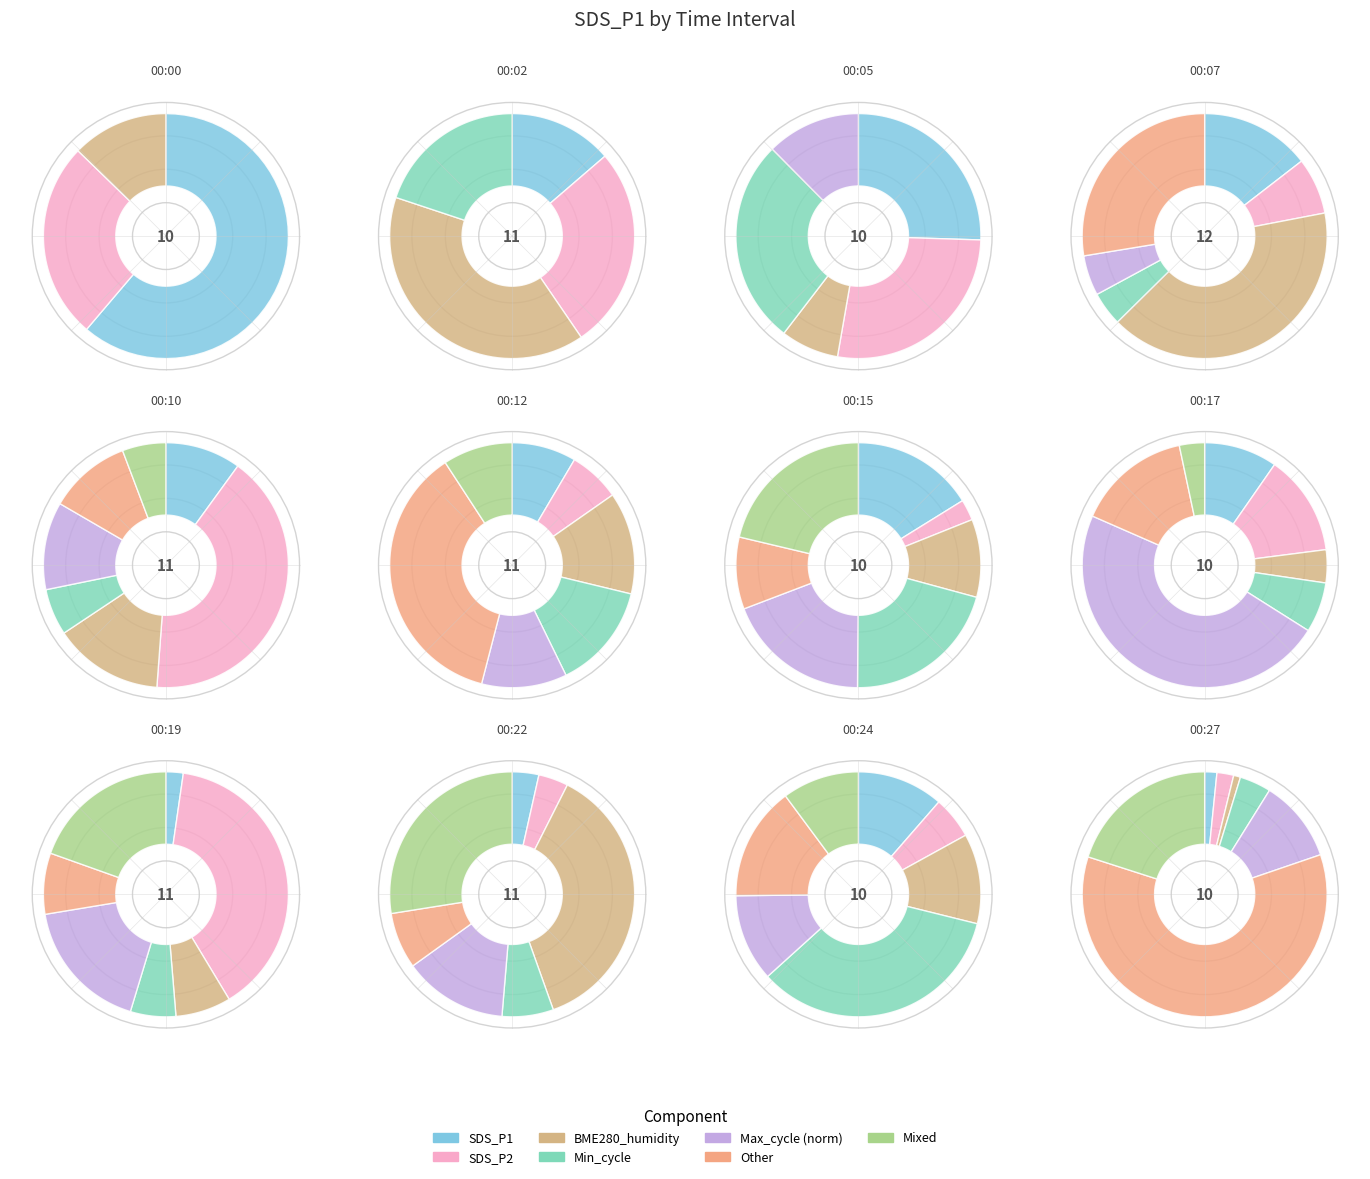

Is it true that 00:19 is 1% of the pie?

False